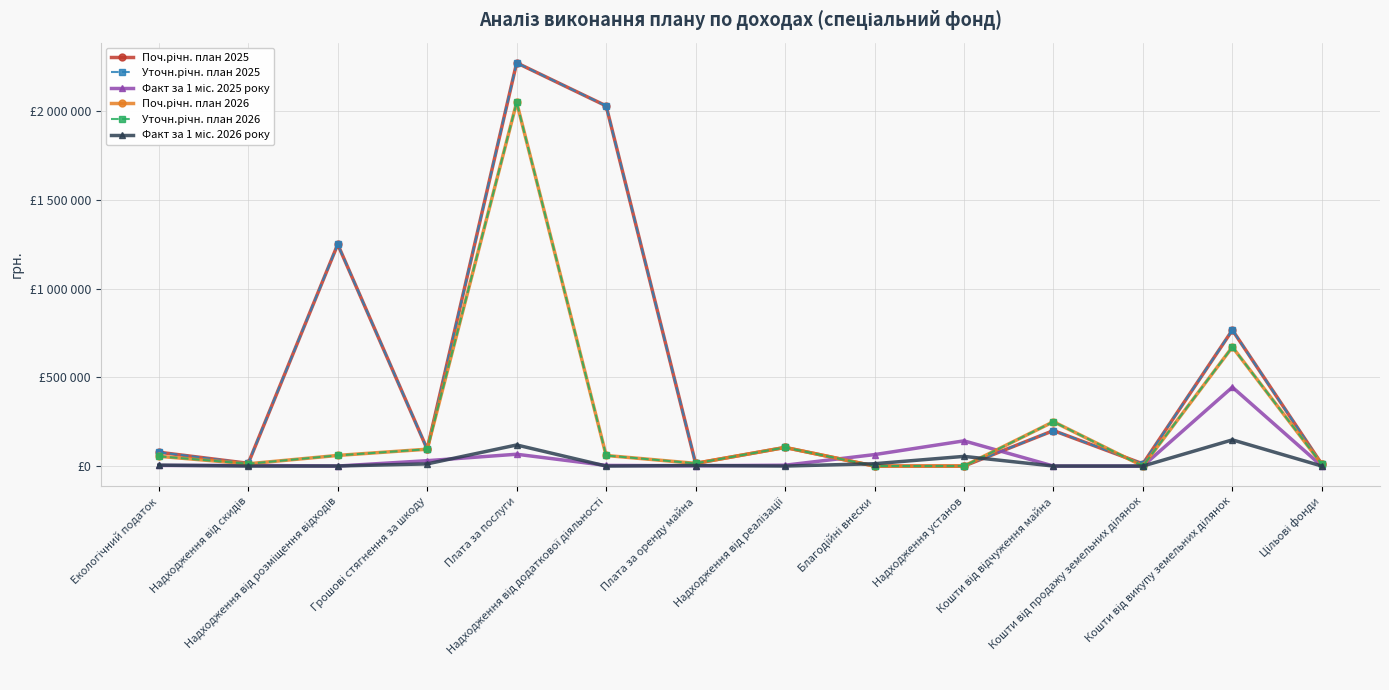

Is this an area chart (filled region under the line)?

No